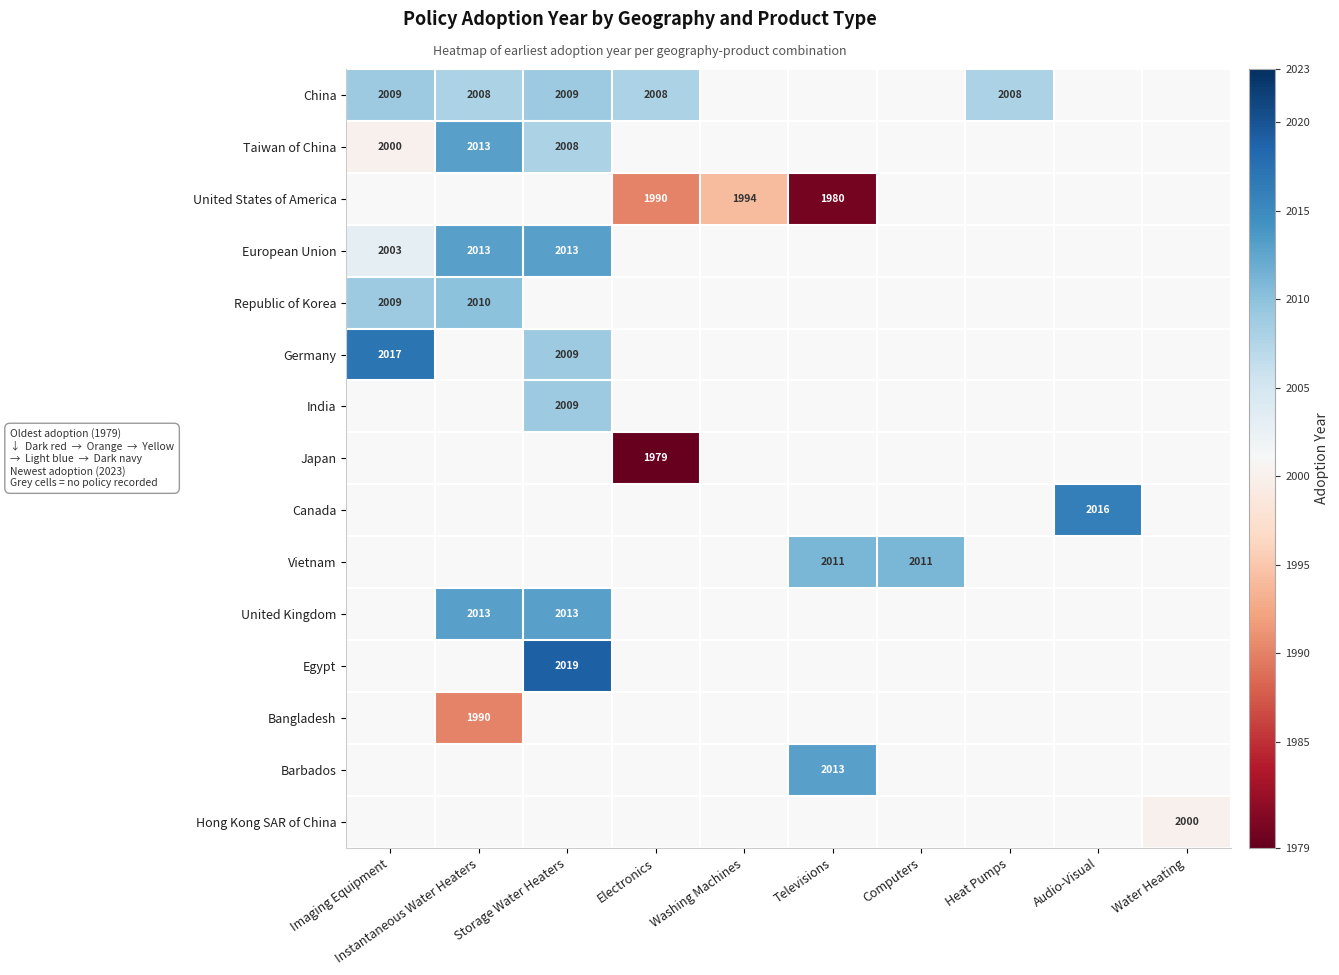

True or false: United States of America has a value of 2669 at Washing Machines.

False